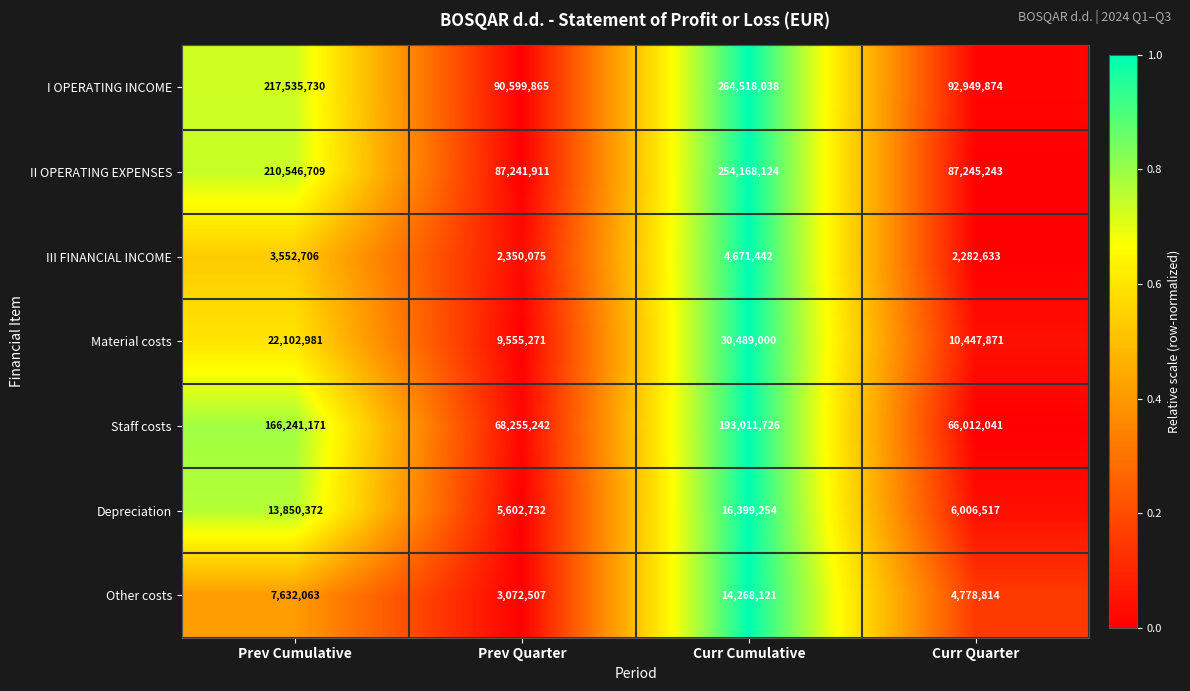

The value of Material costs at Prev Quarter is 15368523. True or false?

False